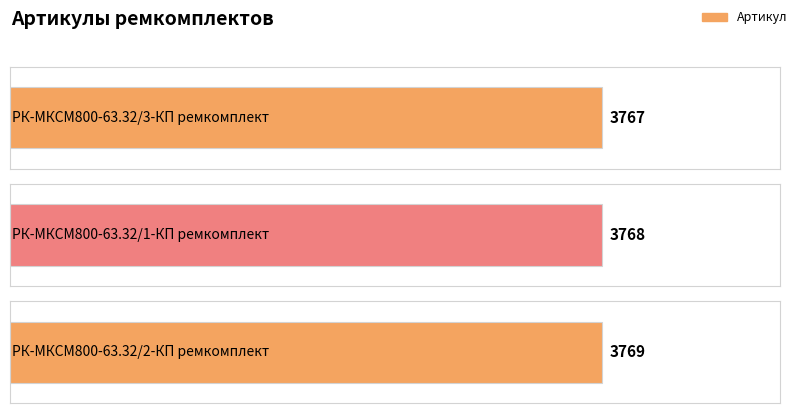

Reading left to right, transcribe all the data shown in this chart.

РК-МКСМ800-63.32/3-КП ремкомплект=3767	РК-МКСМ800-63.32/1-КП ремкомплект=3768	РК-МКСМ800-63.32/2-КП ремкомплект=3769